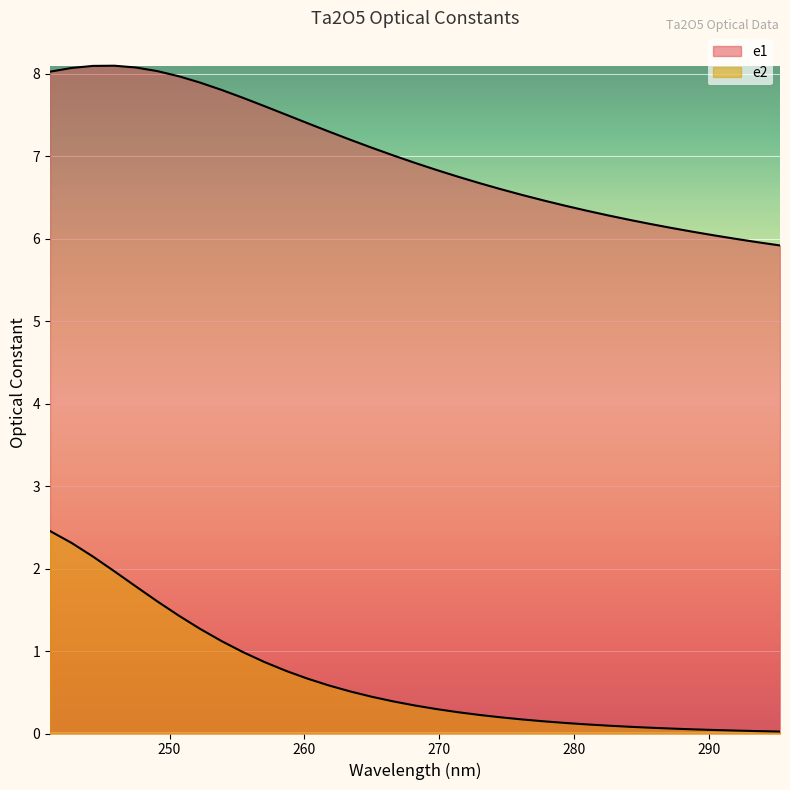

True or false: e2 and e1 cross at least once.

False